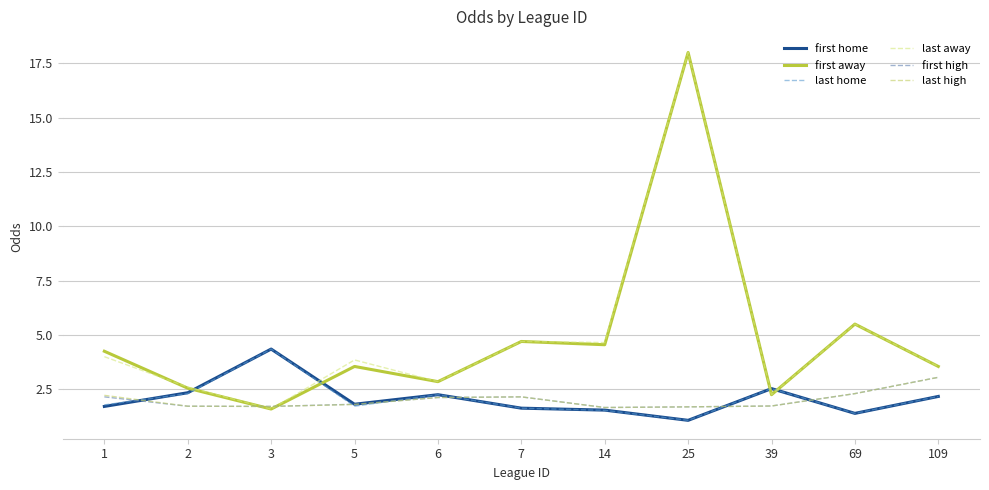

What is the smallest value displayed?

1.1